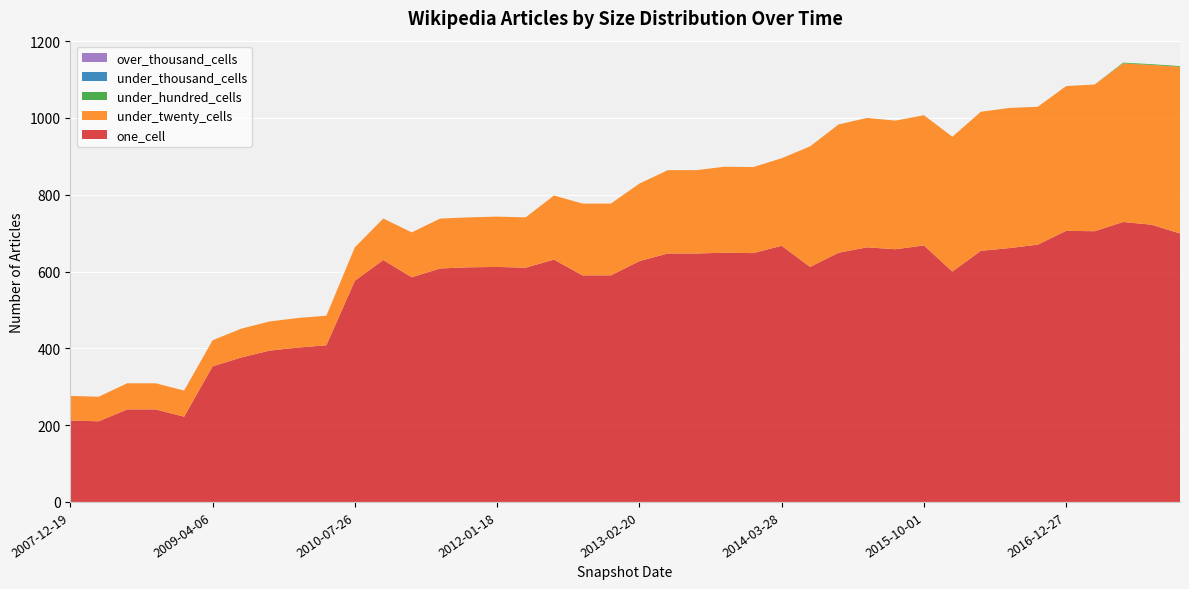

Reading left to right, transcribe all the data shown in this chart.

one_cell: 212	210	241	241	222	353	376	394	402	408	576	630	585	608	611	612	610	631	590	590	627	647	647	649	648	667	612	649	663	658	668	600	654	661	670	706	705	729	722	699
under_twenty_cells: 64	64	68	68	68	68	75	76	77	77	87	108	117	130	130	131	131	167	187	187	202	217	217	224	224	228	314	334	337	335	339	351	362	365	359	377	382	413	416	434
under_hundred_cells: 0	0	0	0	0	0	0	0	0	0	0	0	0	0	0	0	0	0	0	0	0	0	0	0	0	0	0	0	0	0	0	0	0	0	0	0	0	2	2	2
under_thousand_cells: 0	0	0	0	0	0	0	0	0	0	0	0	0	0	0	0	0	0	0	0	0	0	0	0	0	0	0	0	0	0	0	0	0	0	0	0	0	0	0	0
over_thousand_cells: 0	0	0	0	0	0	0	0	0	0	0	0	0	0	0	0	0	0	0	0	0	0	0	0	0	0	0	0	0	0	0	0	0	0	0	0	0	0	0	0